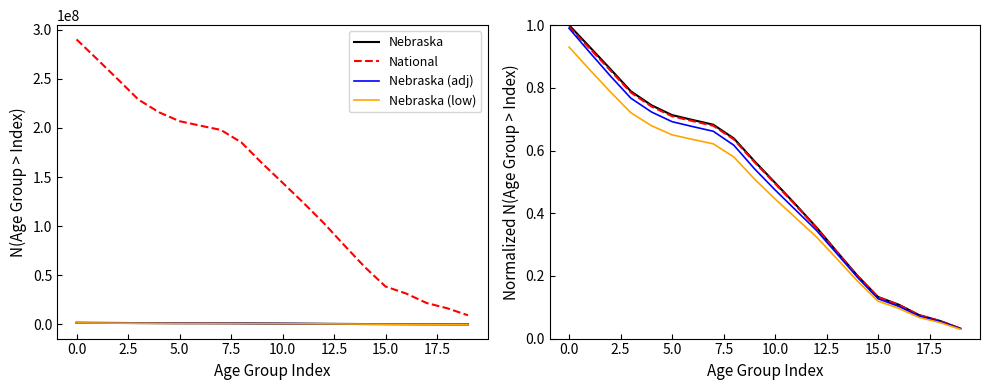

The value of Nebraska (adj) at 5.0 is 1154608.5. True or false?

True